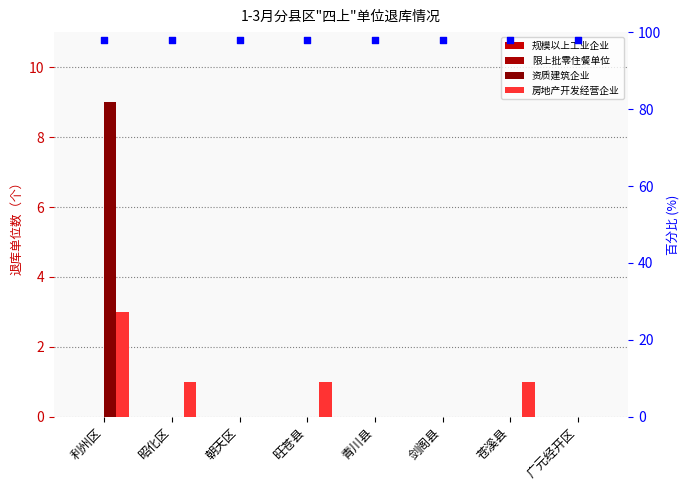

What are all the series names shown in the legend?

规模以上工业企业, 限上批零住餐单位, 资质建筑企业, 房地产开发经营企业